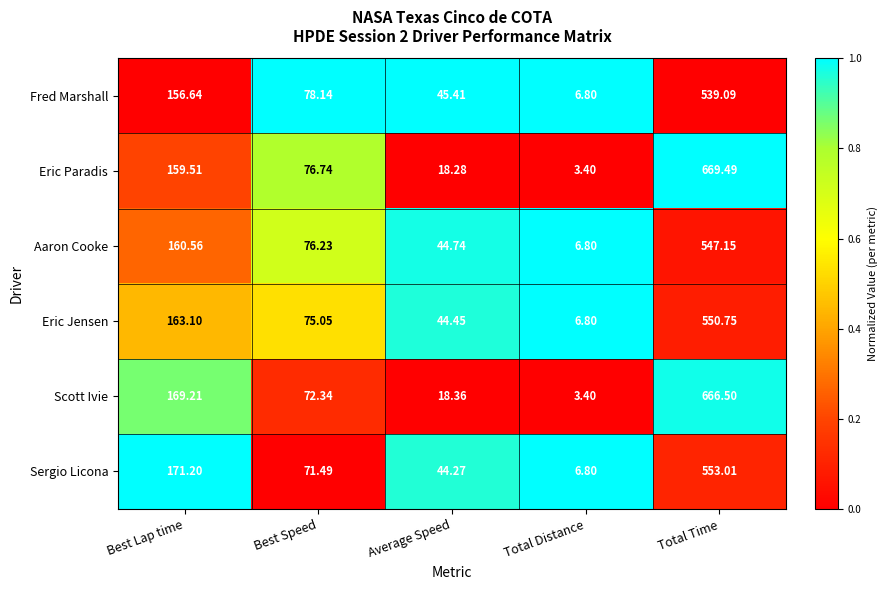

Between Best Lap time and Total Distance, which series saw the biggest shift?

Scott Ivie